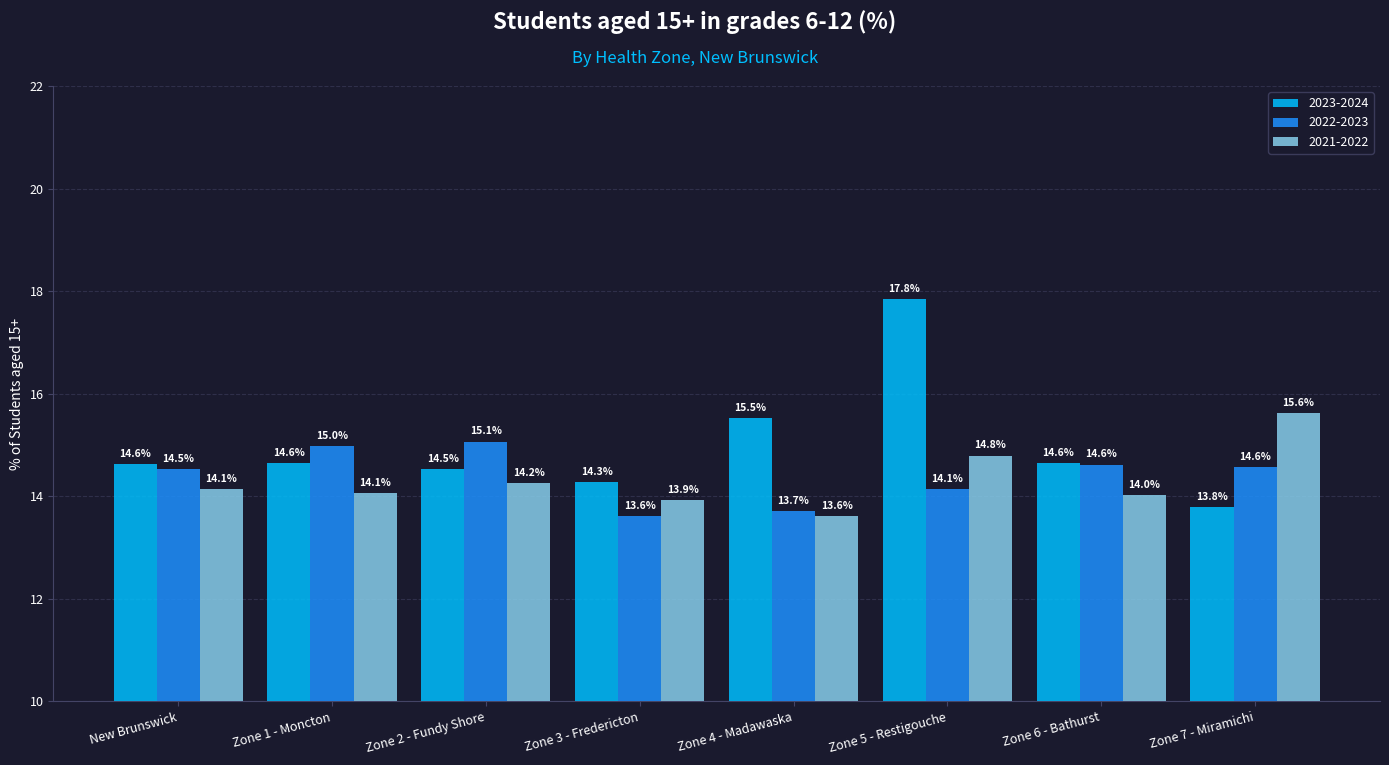

What is the difference between the maximum and minimum values in the 2023-2024 series?

4.1